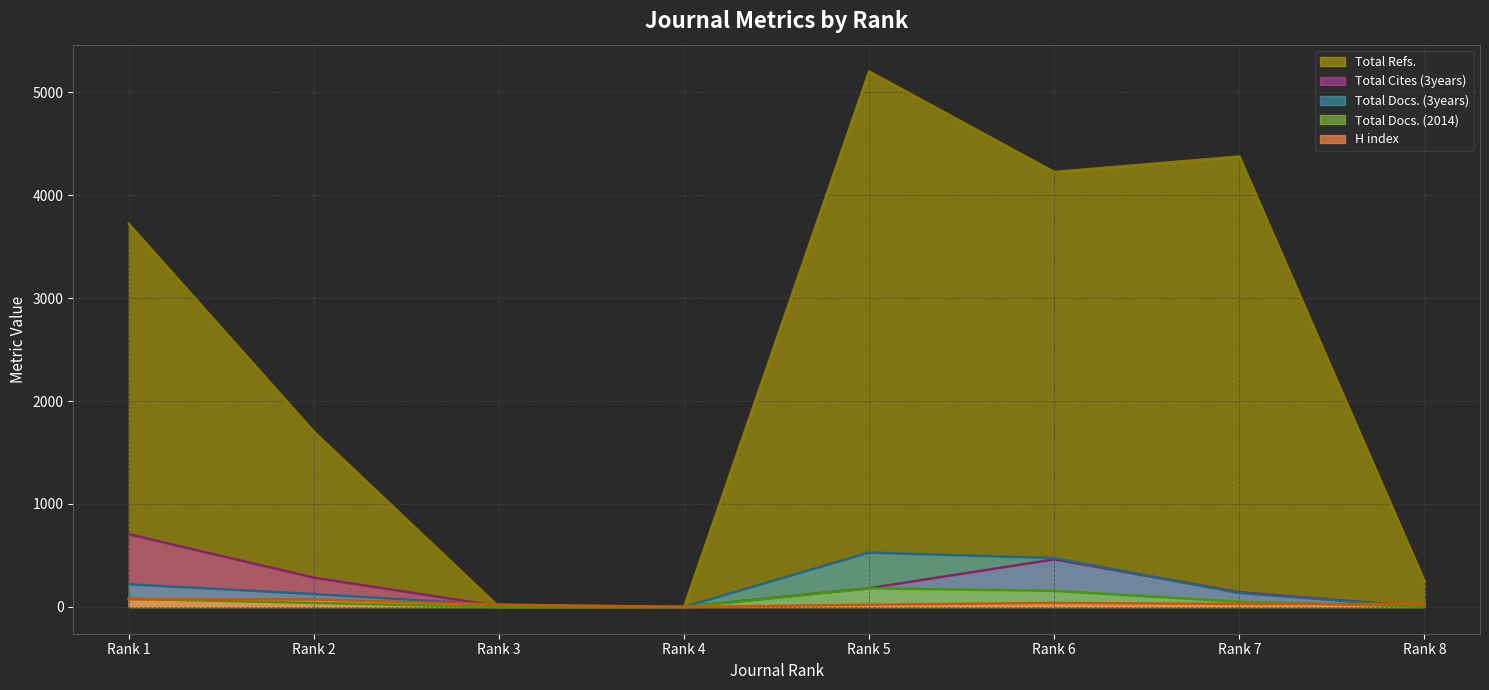

The value of Total Docs. (2014) at Rank 4 is 0. True or false?

True